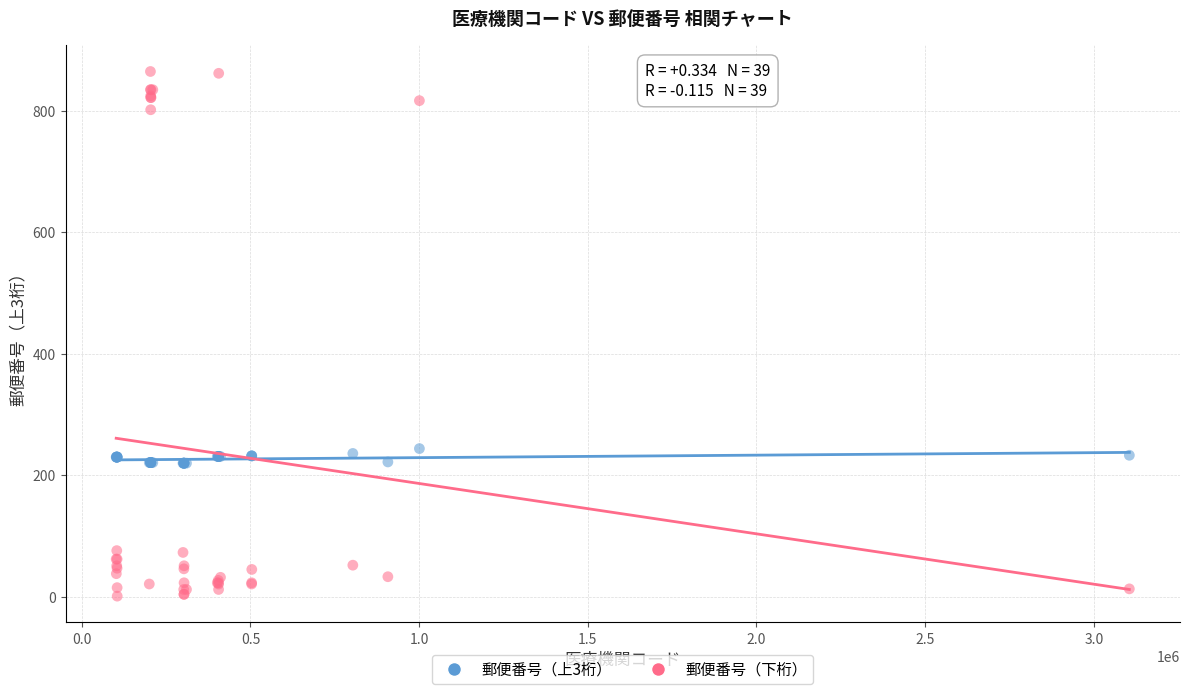

What is the X range (max minus min) for the scatter plot?

3003238